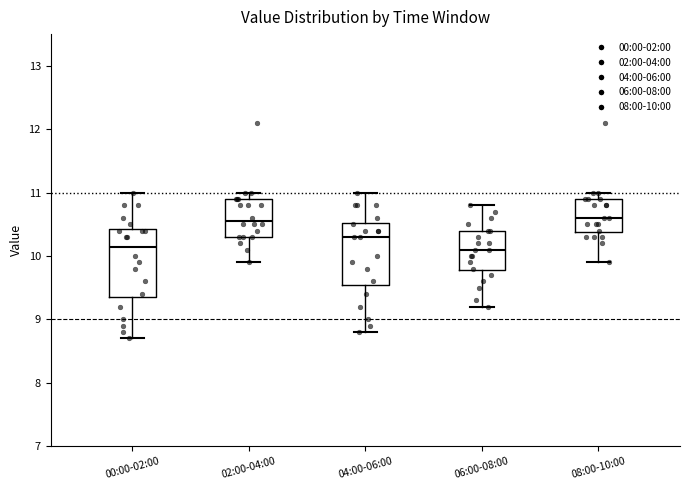

Which box is the tallest, from its lower edge to its upper edge?

00:00-02:00